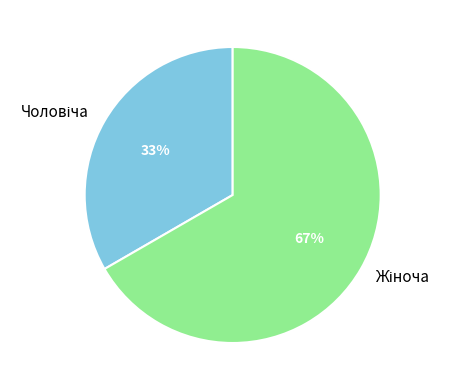

How many slices are in this pie chart?

2